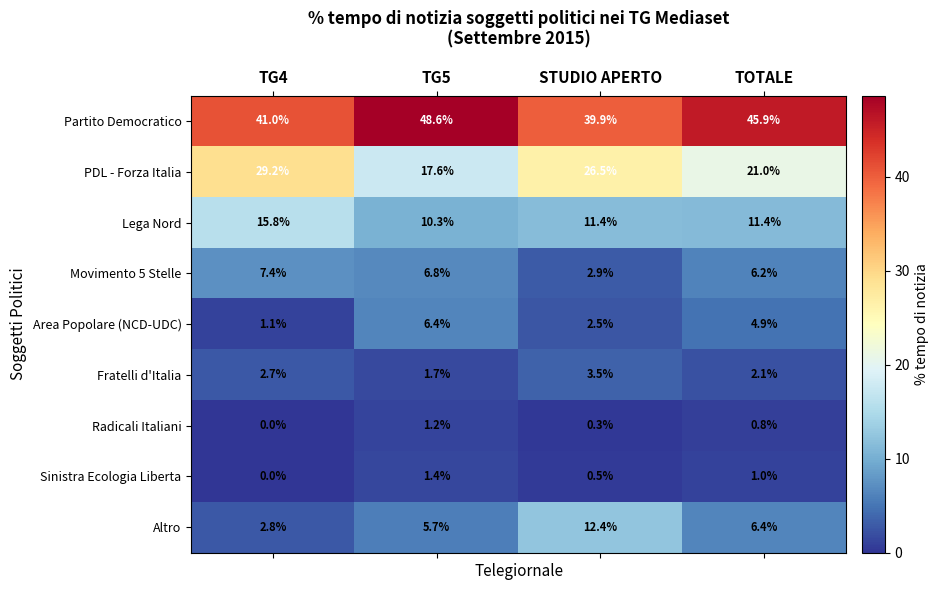

What is the average value of the Area Popolare (NCD-UDC) series?

3.7